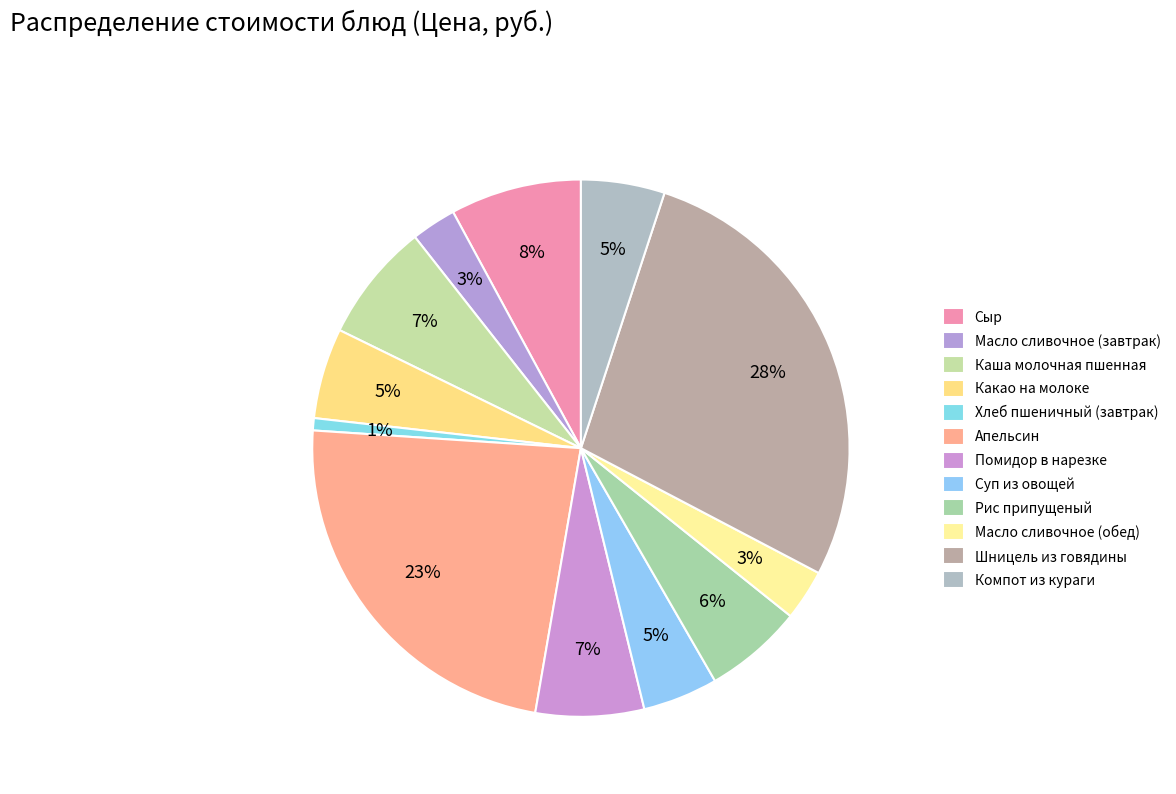

How many slices are in this pie chart?

12